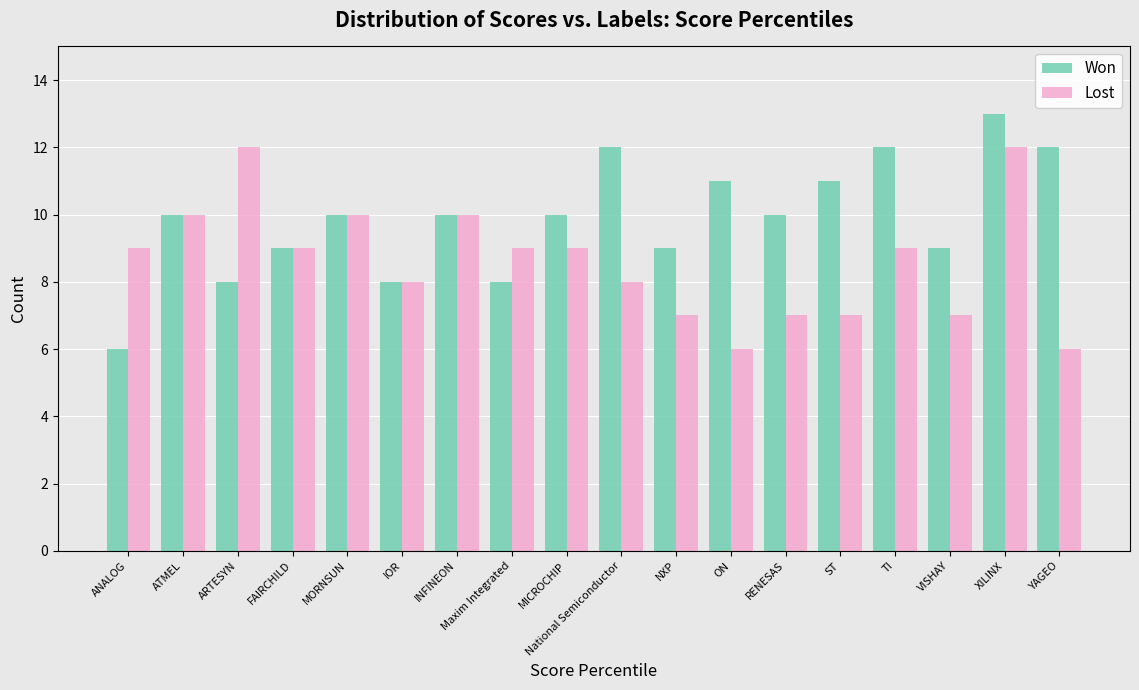

List the series in order of their peak value, lowest first.

Lost, Won